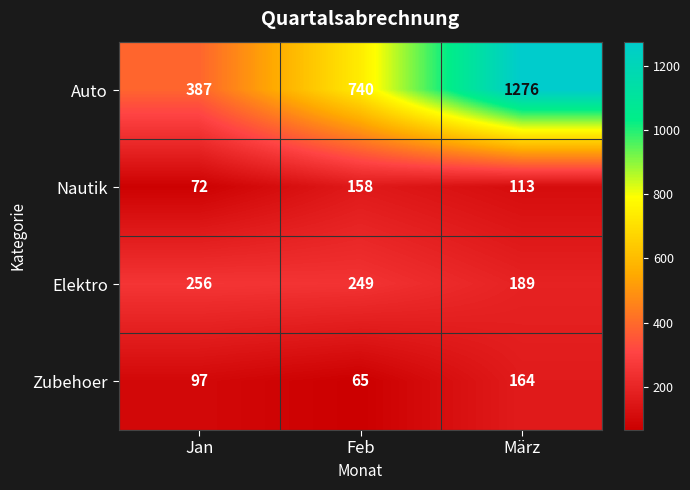

At which category is the sum across all series the highest?

März